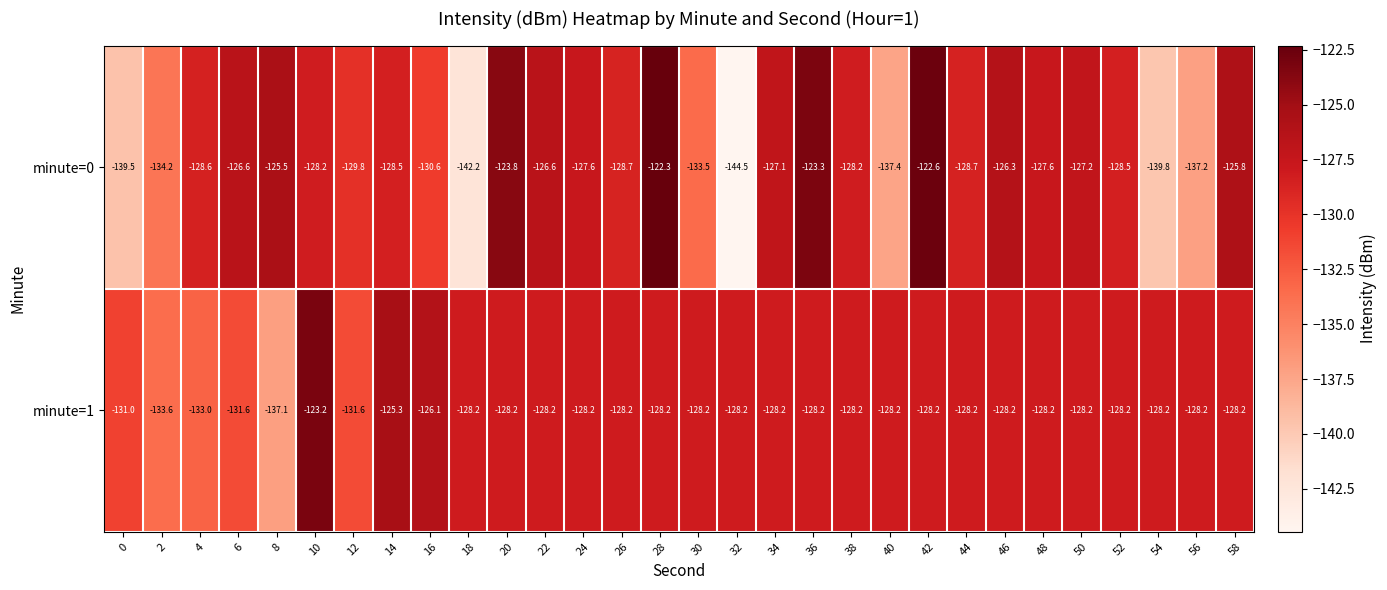

What is the difference between the highest and lowest values at 16?

4.5